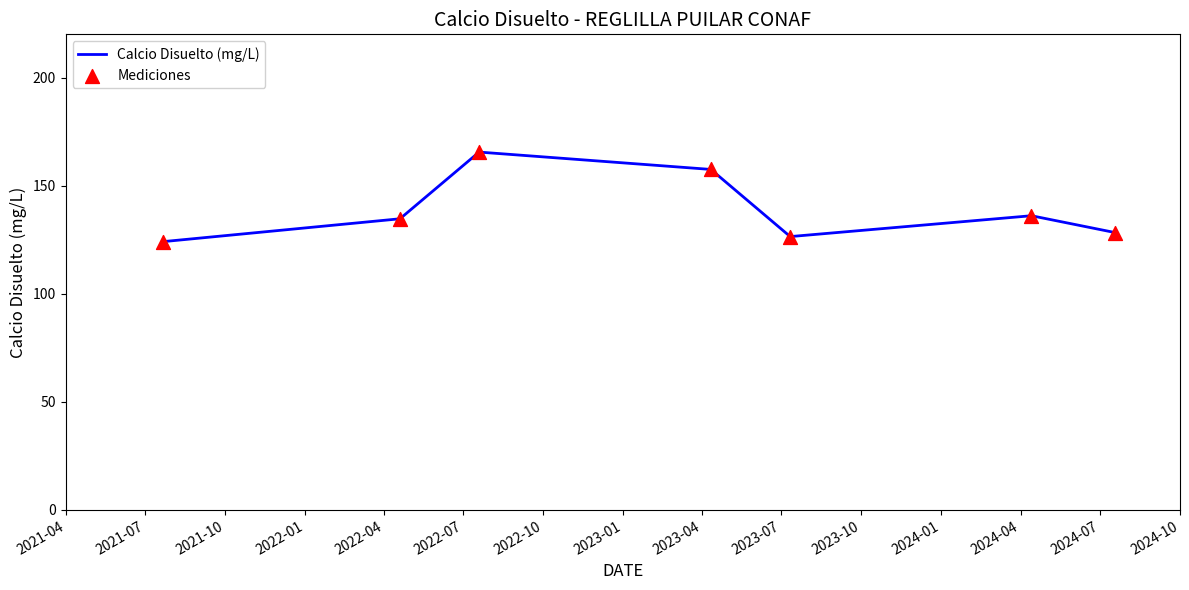

How many interior local valleys (lower than both neighbors) does the data have?

1